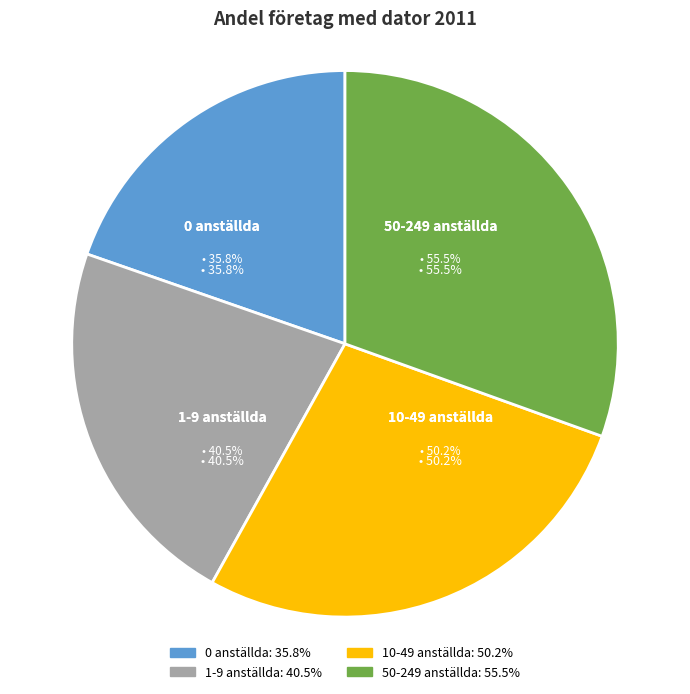

Does any single category account for the majority?

No